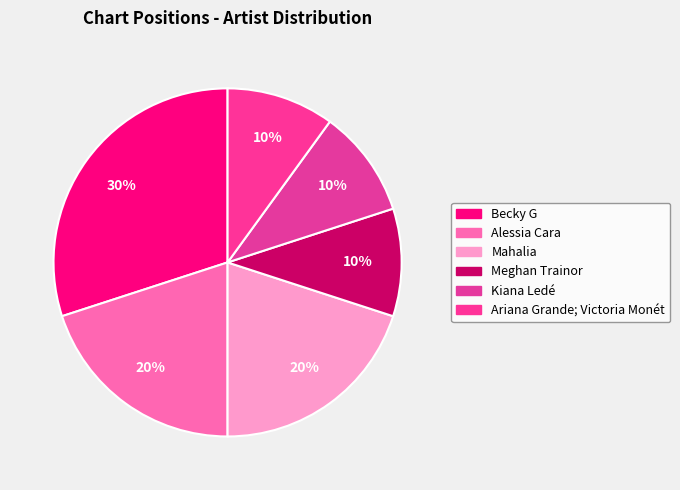

Which category has the smallest portion of the pie?

Meghan Trainor